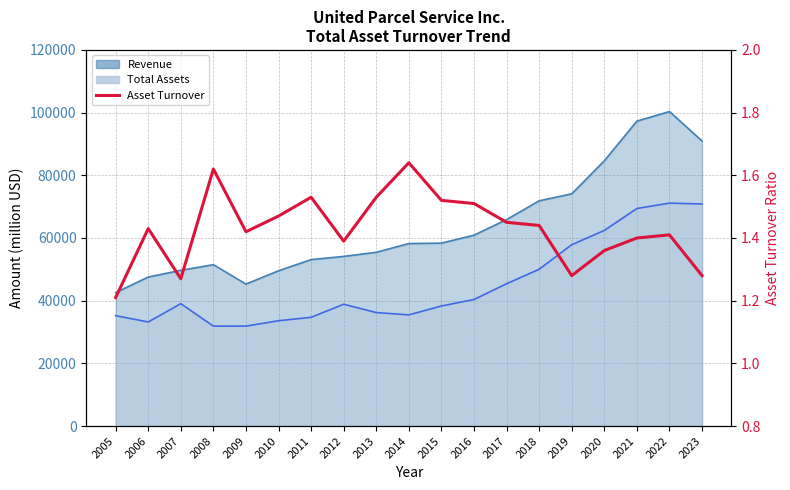

The value at 2020 is 2.0. True or false?

False